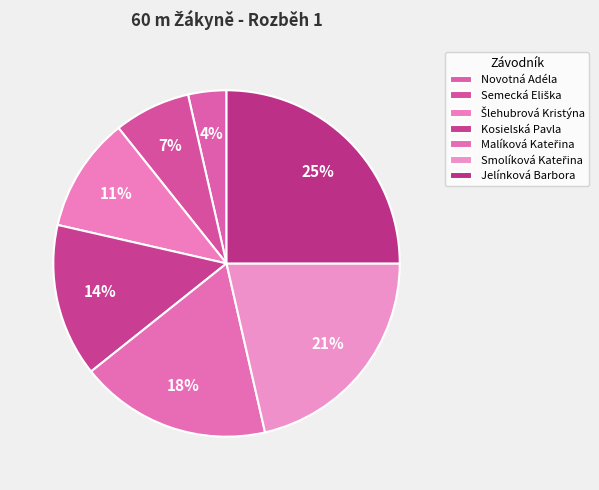

Does Jelínková Barbora account for over 50% of the chart?

No